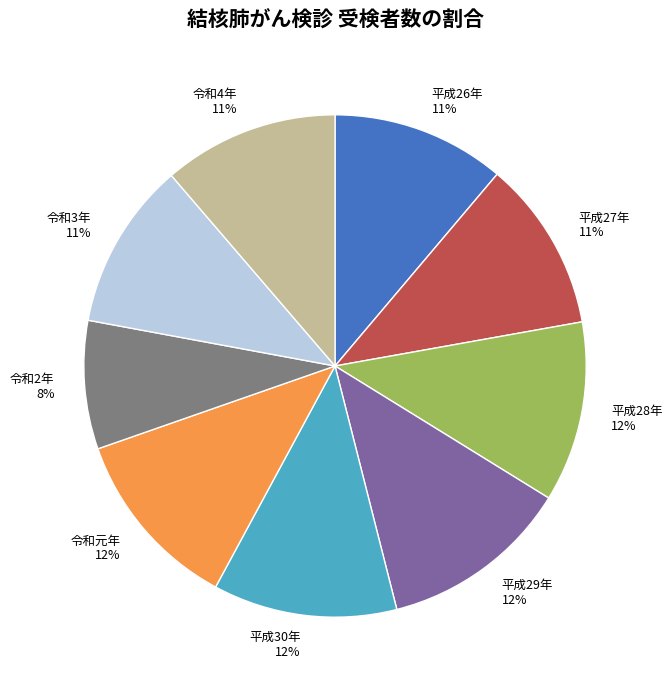

Is the sum of 令和4年 and 平成26年 greater than half?

No